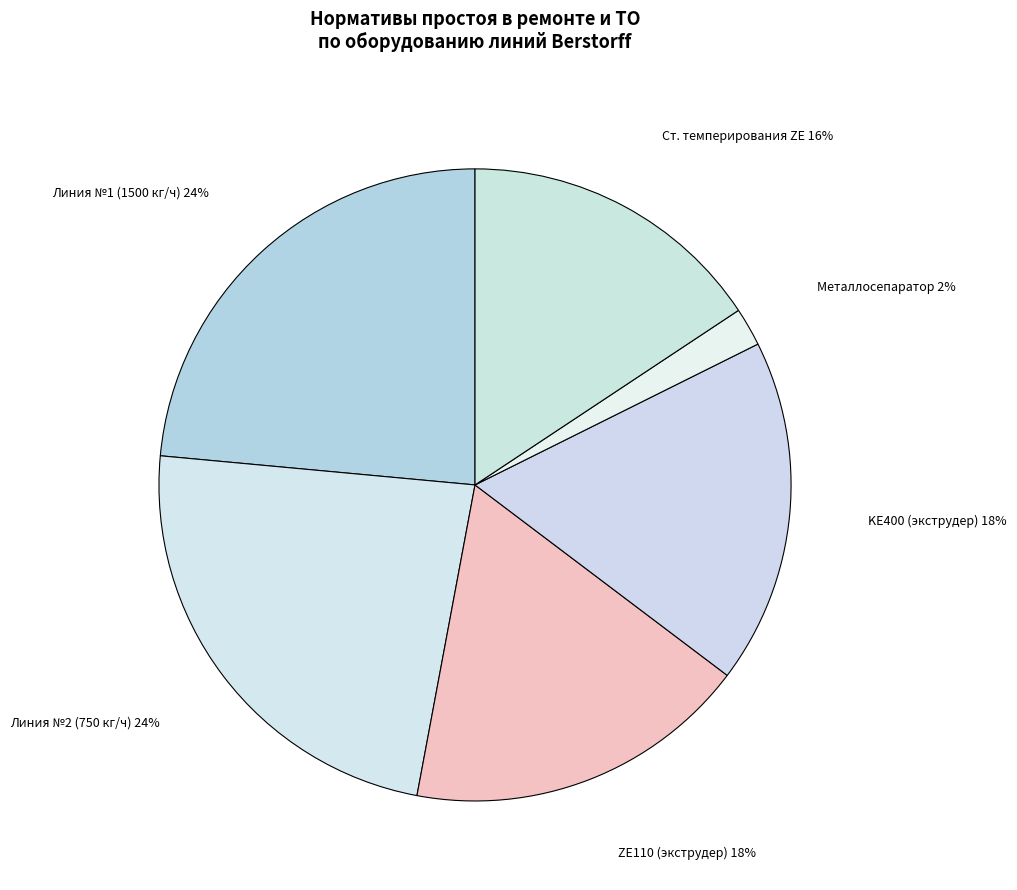

Combined, do Линия №2 (750 кг/ч) and KE400 (экструдер) account for over 50%?

No